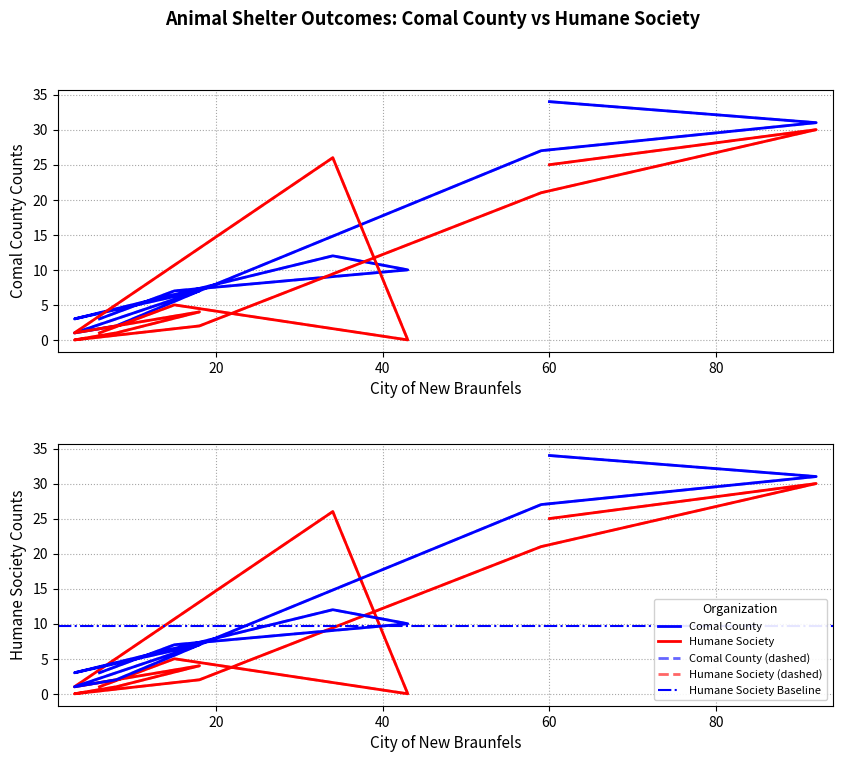

Does the chart display data point markers on the line(s)?

No